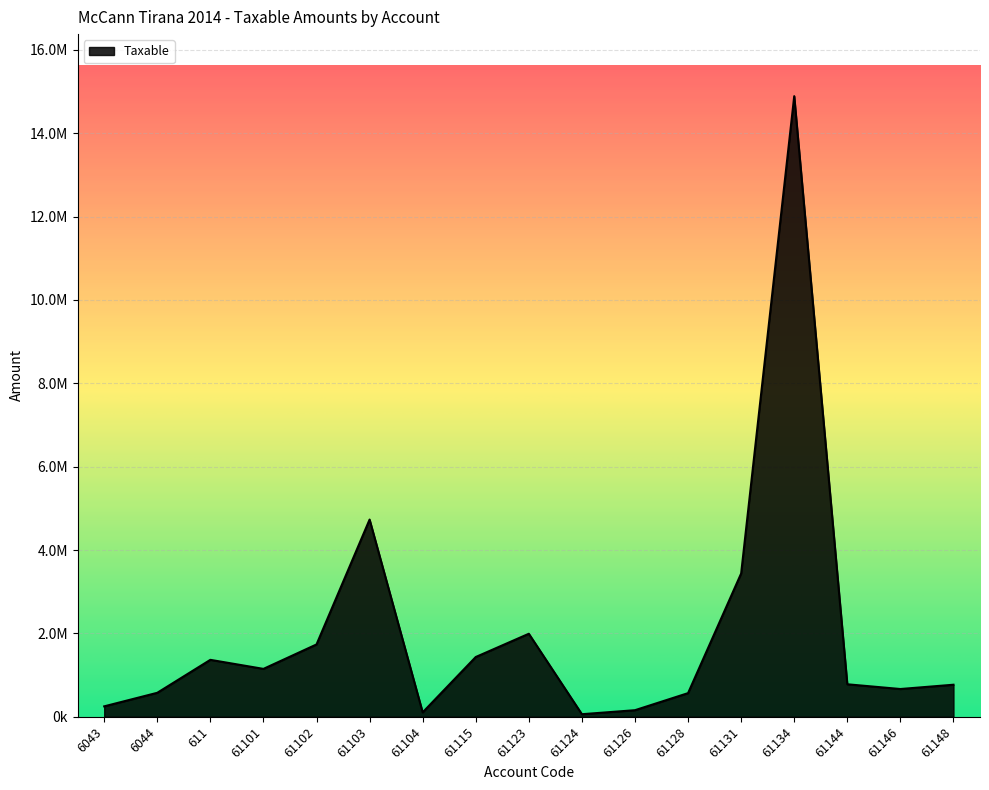

True or false: there are more than 0 points higher than both neighbors.

True